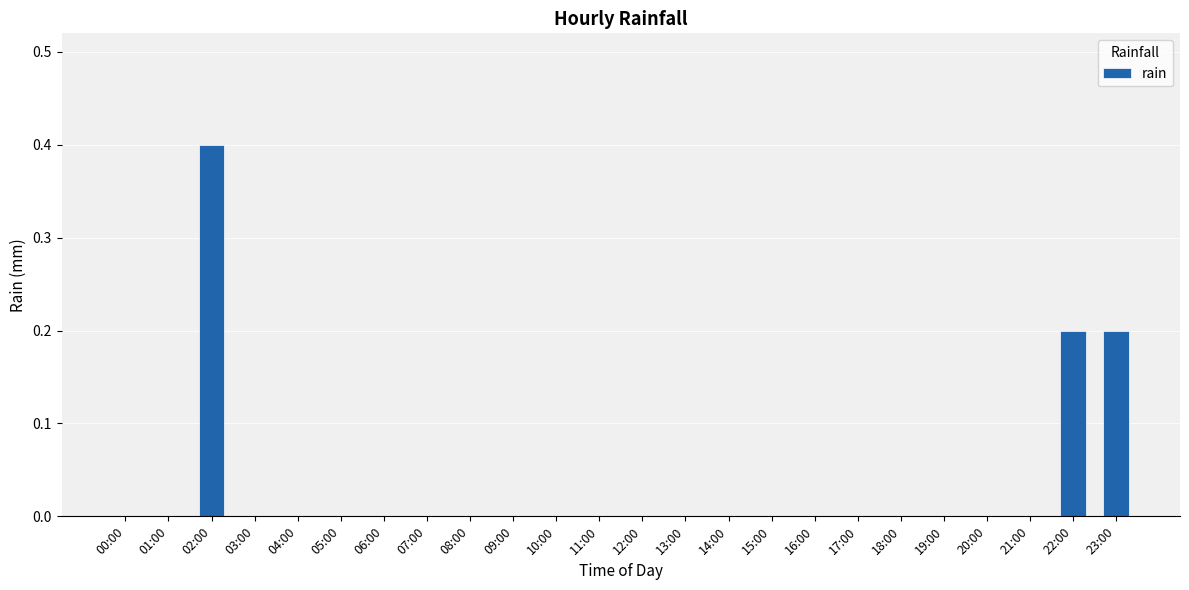

Count the number of data series in this chart.

1